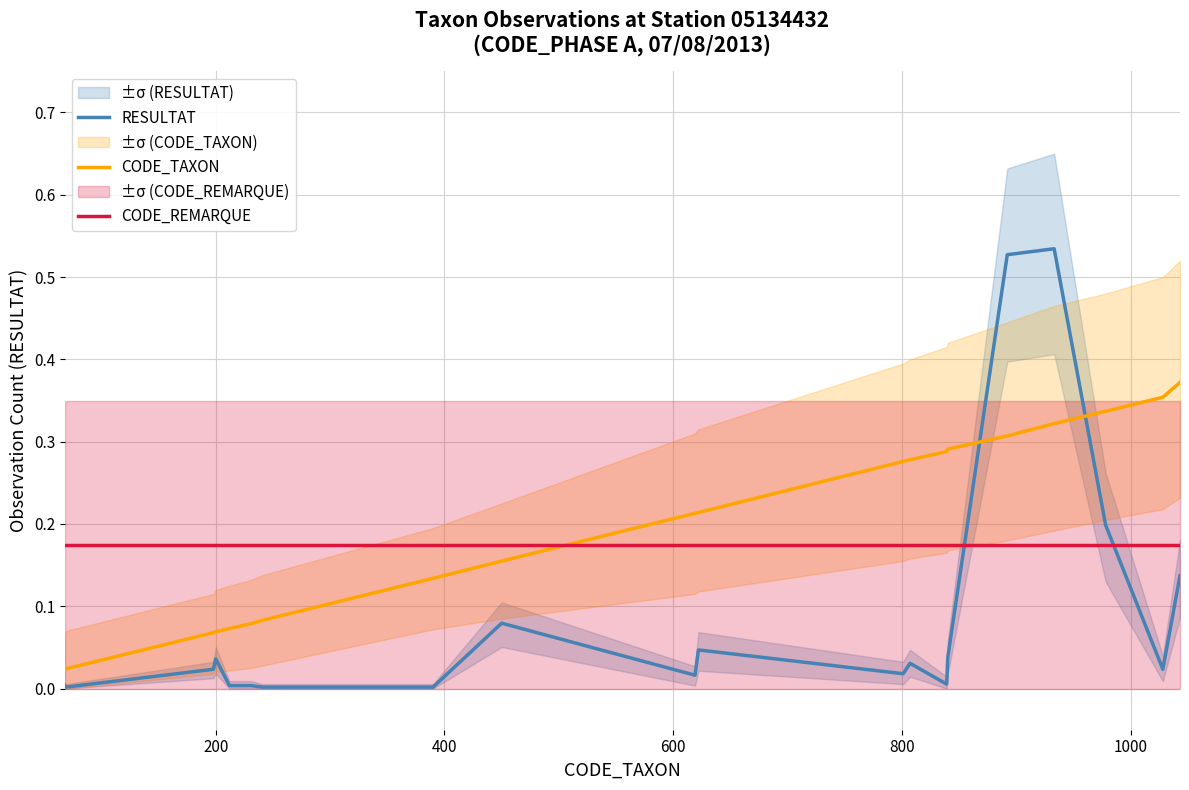

Does the chart display data point markers on the line(s)?

No